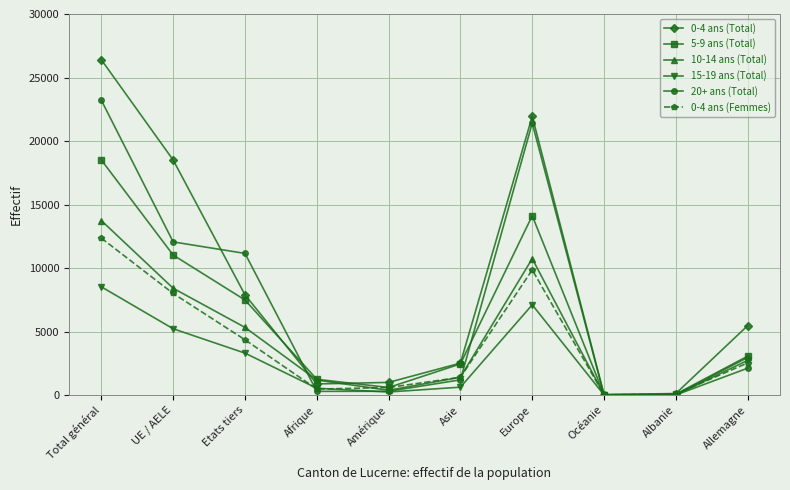

What is the maximum value for 20+ ans (Total)?

23209